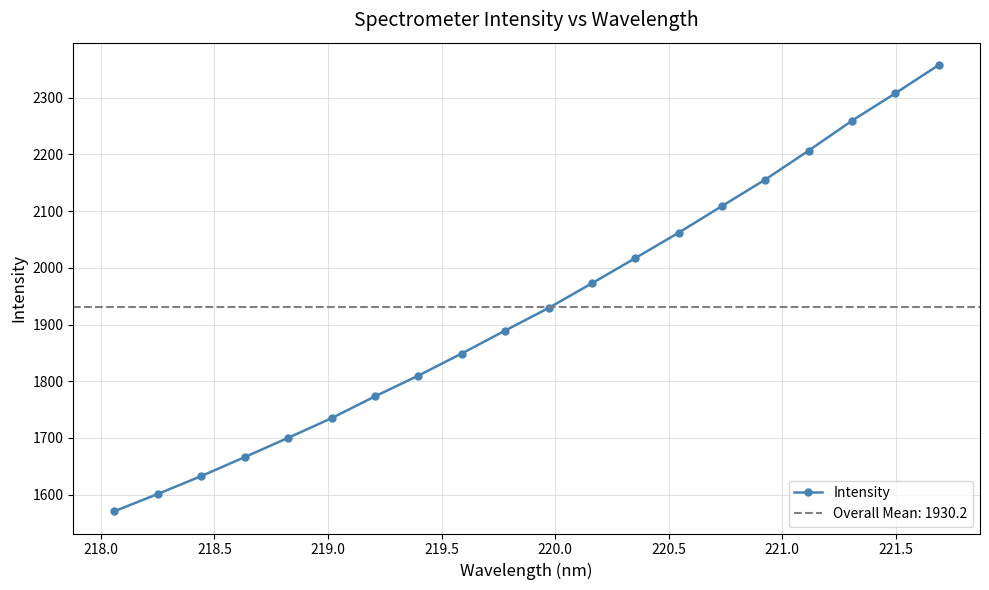

True or false: Intensity has more than 2 points higher than both neighbors.

False